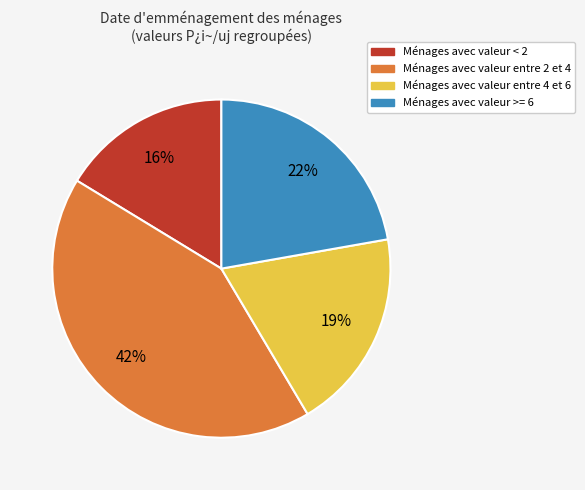

To the nearest percent, what is the difference between the largest and smallest slice percentages?

26%